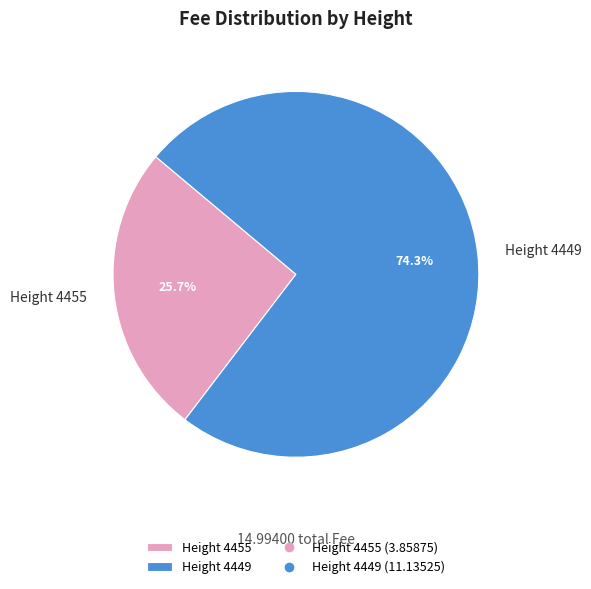

Rank the categories by value from highest to lowest.

Height 4449, Height 4455